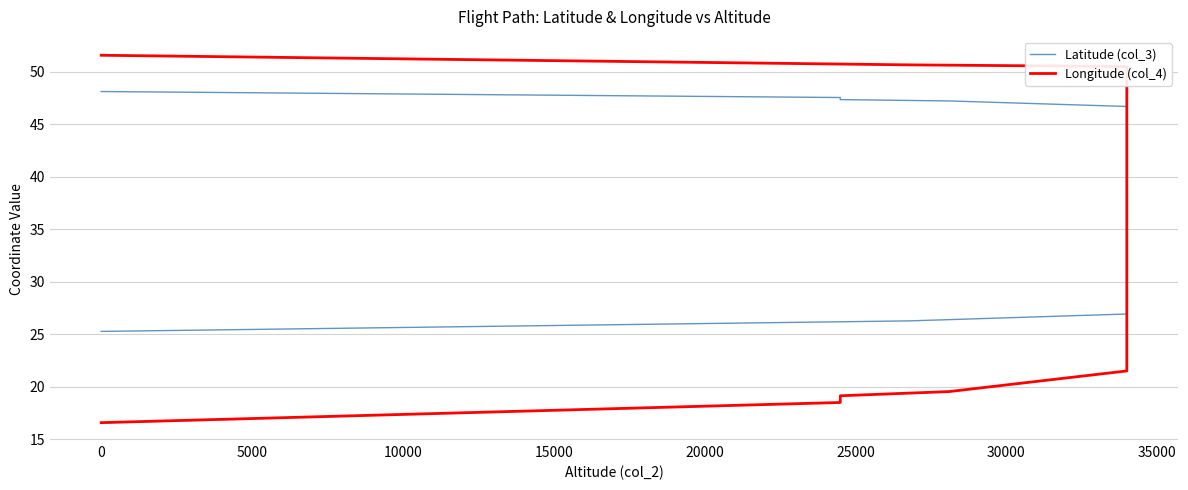

Which series ends up on top after the final intersection of Longitude (col_4) and Latitude (col_3)?

Latitude (col_3)